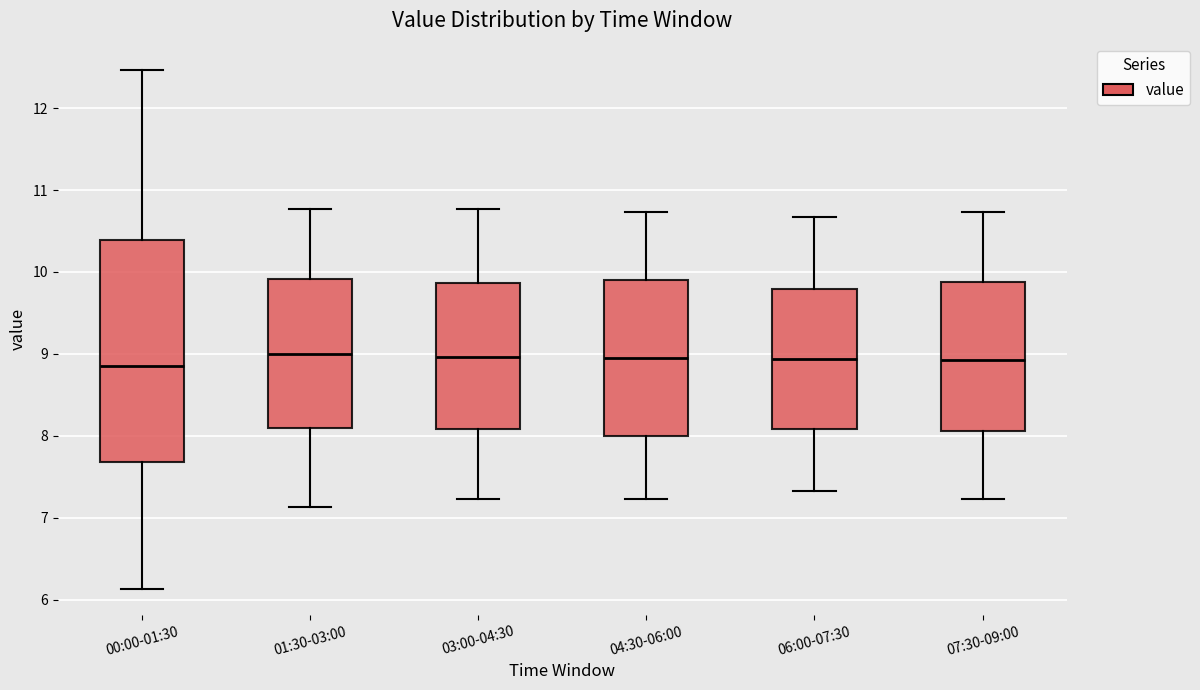

Which box is the tallest, from its lower edge to its upper edge?

00:00-01:30